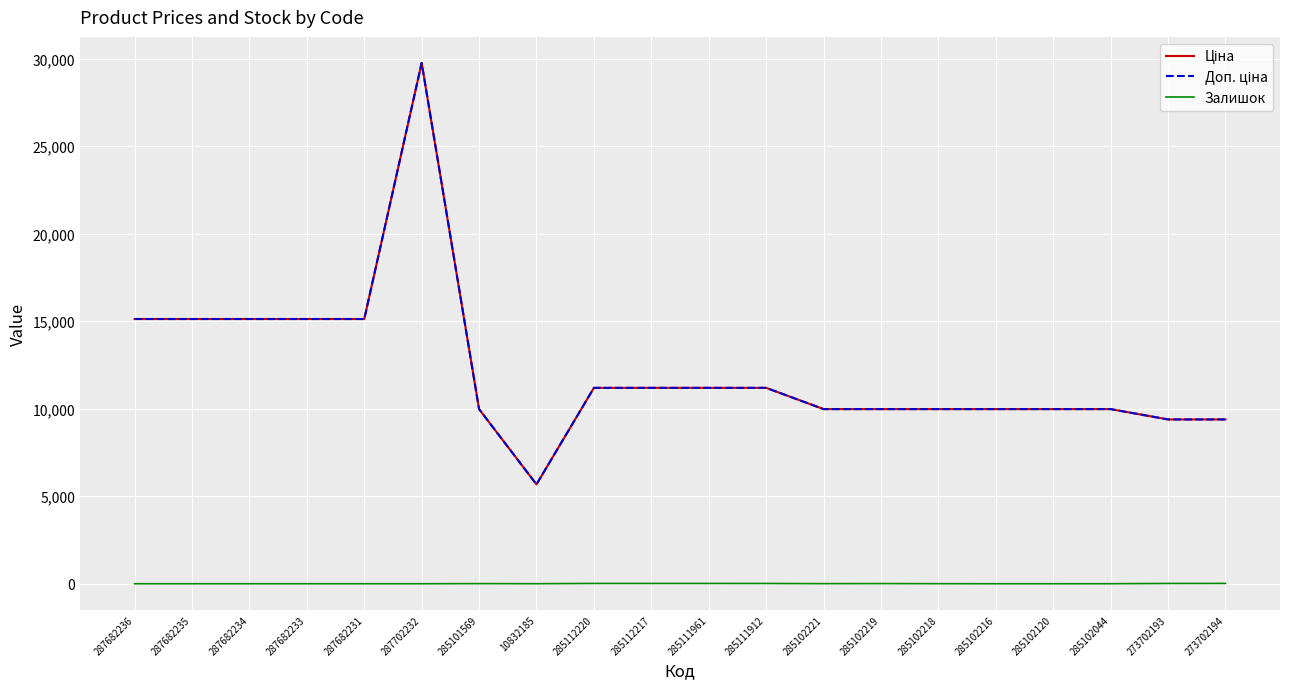

What position from the left is 287702232?

6